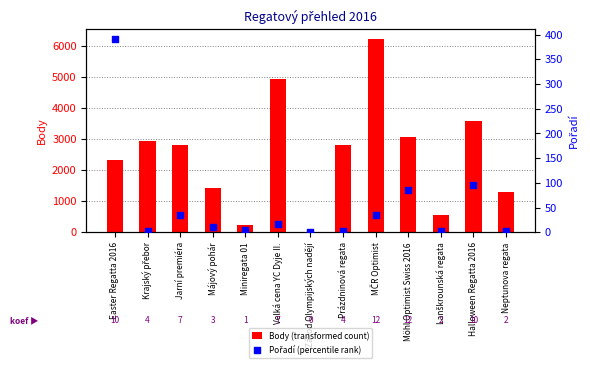

Which series contains the lowest Y value?

Body (transformed count)